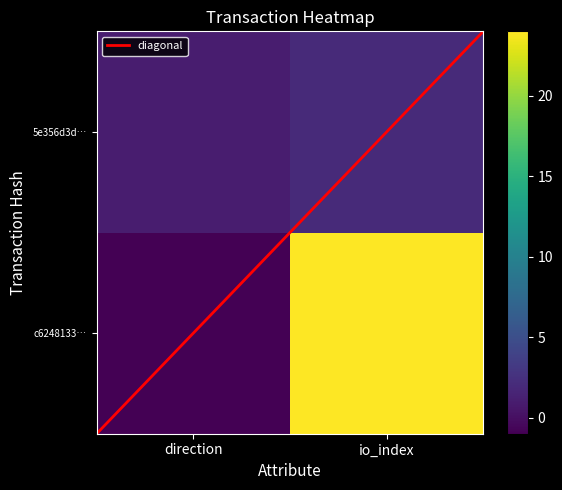

At how many categories does at least one series exceed 0?

2